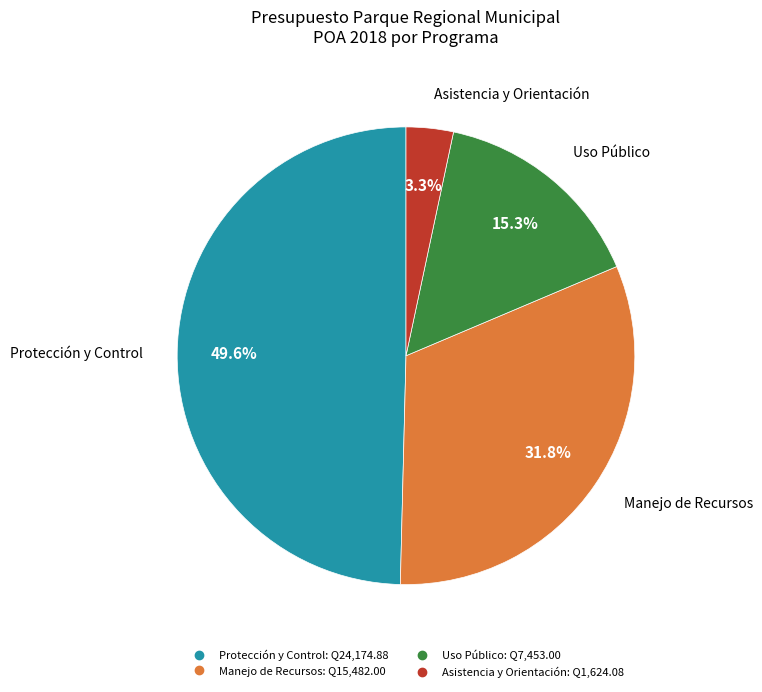

Combined, do Manejo de Recursos and Protección y Control account for over 50%?

Yes